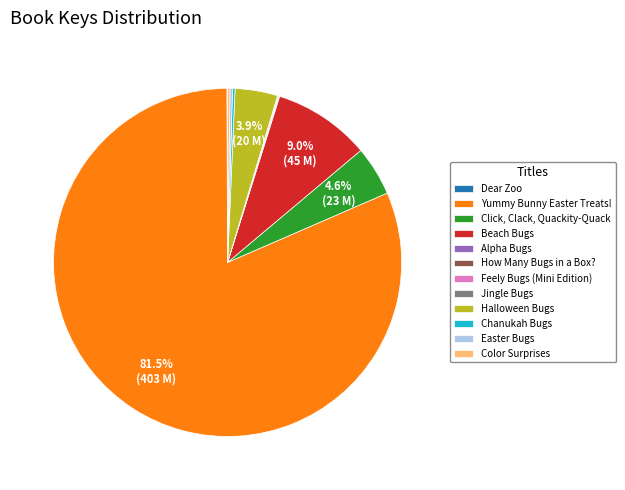

Which category has the biggest portion of the pie?

Yummy Bunny Easter Treats!